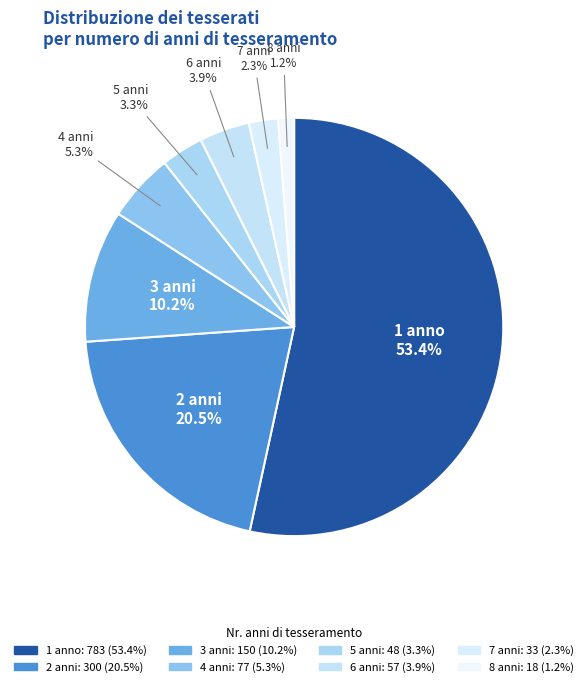

How many slices are in this pie chart?

8